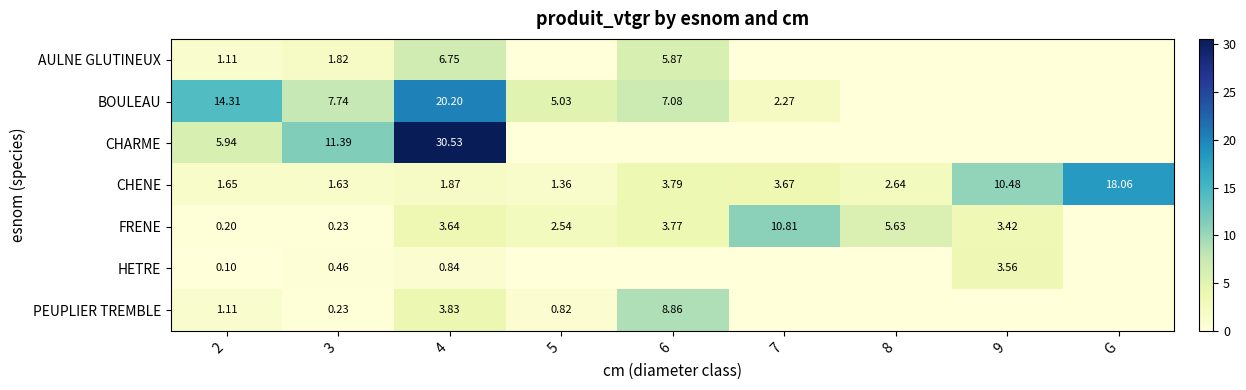

At which label does FRENE first exceed 3?

4